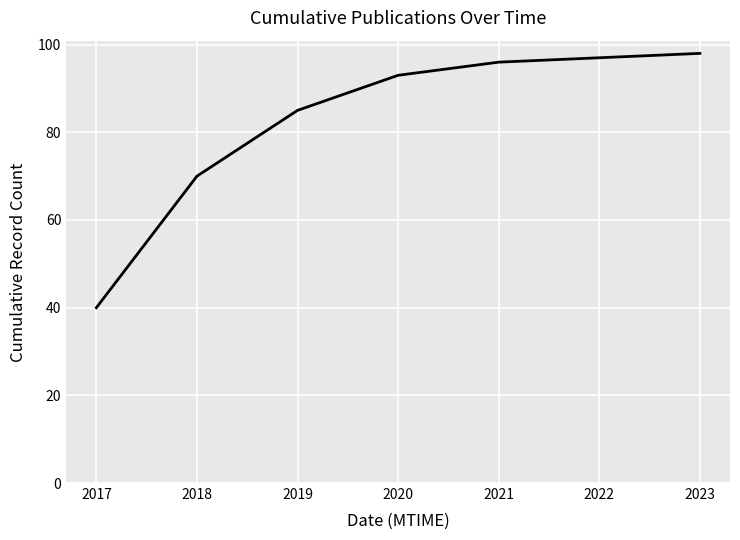

Approximately how many times larger is the value at 2021 compared to 2022?

1.0